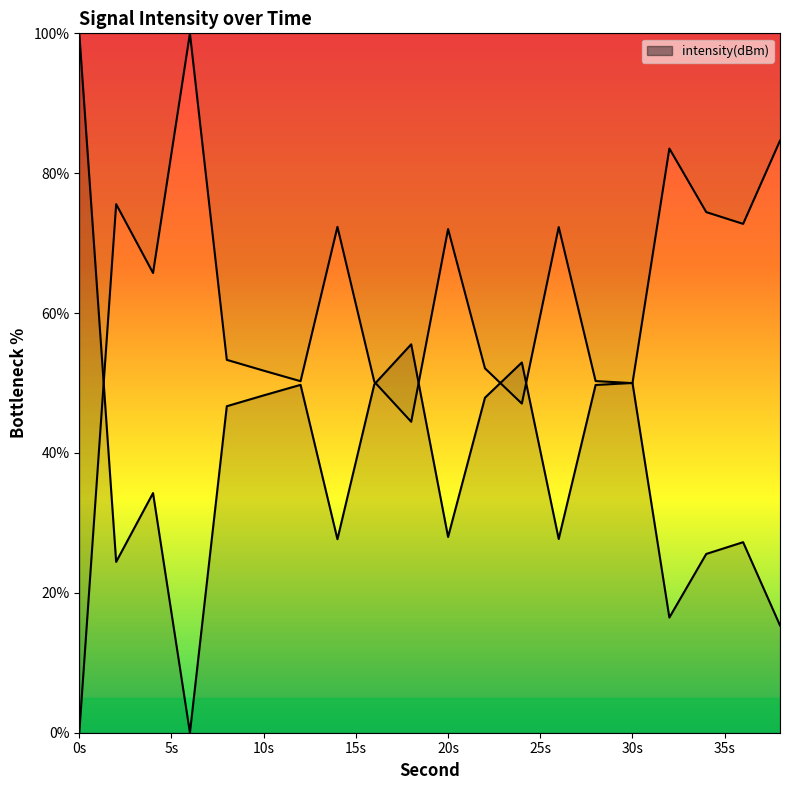

What is the difference between the second highest and second lowest values?

40.2